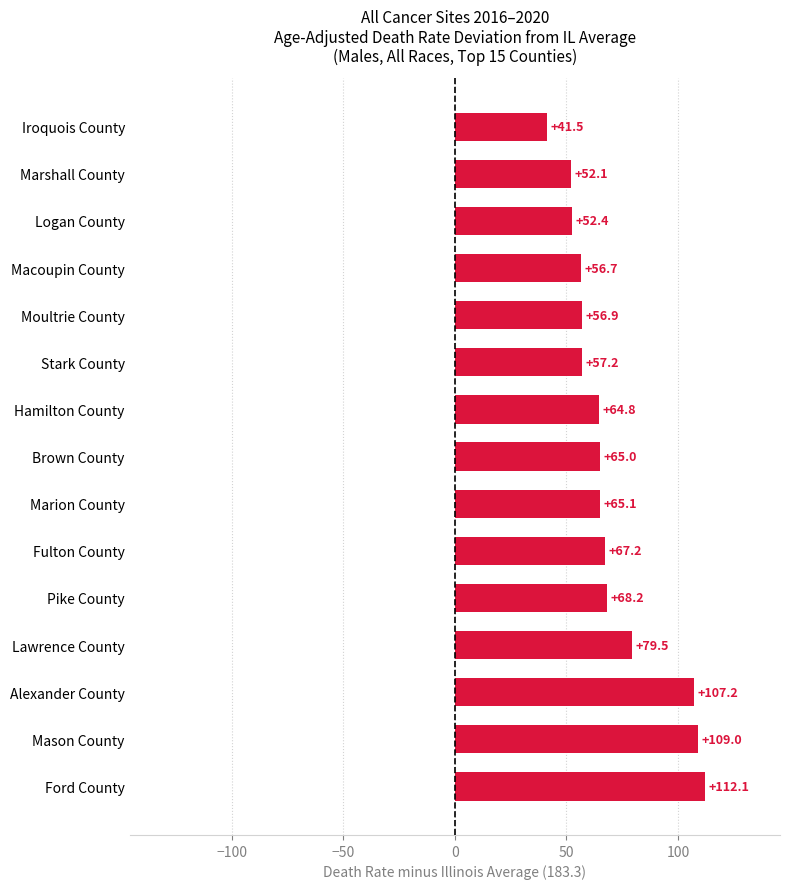

Rank the categories by value from highest to lowest.

Ford County, Mason County, Alexander County, Lawrence County, Pike County, Fulton County, Marion County, Brown County, Hamilton County, Stark County, Moultrie County, Macoupin County, Logan County, Marshall County, Iroquois County